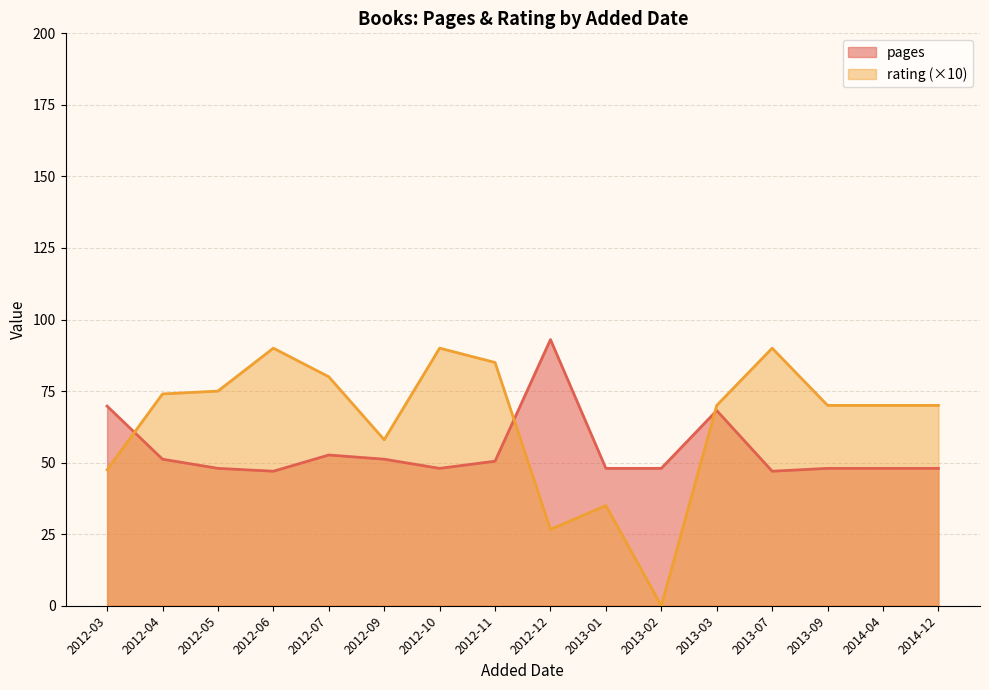

Between 2012-03 and 2012-07, which is larger?

2012-03